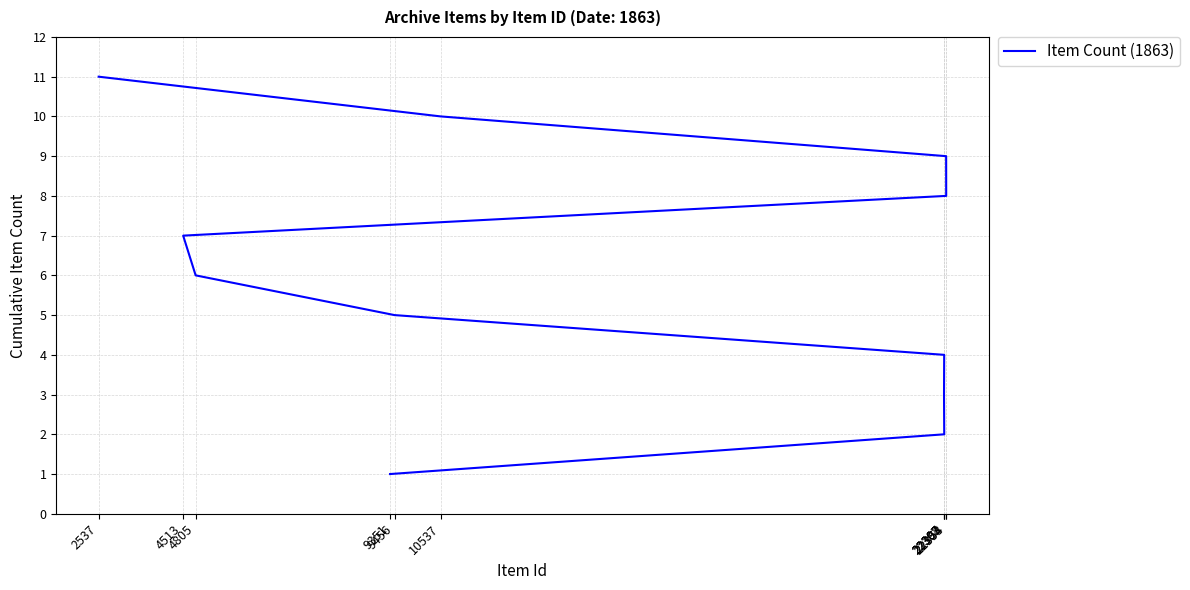

What position from the right is 22303?

9